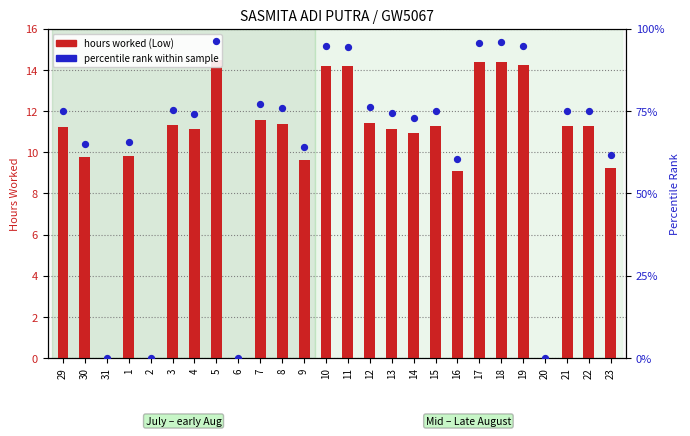

Which series contains the highest Y value?

percentile rank within sample